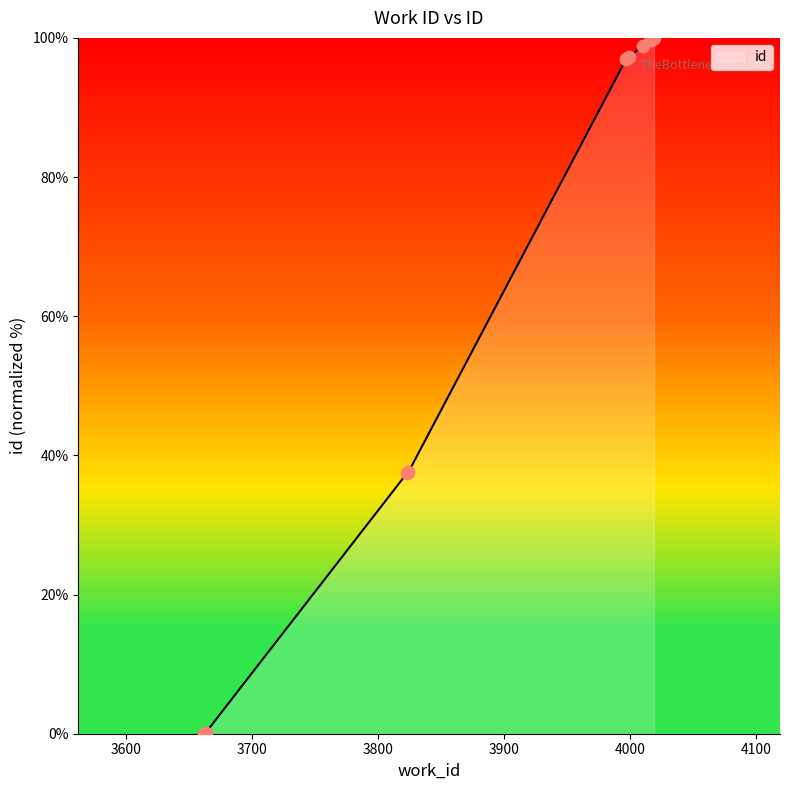

Which has a higher value, 3824 or 4010?

4010